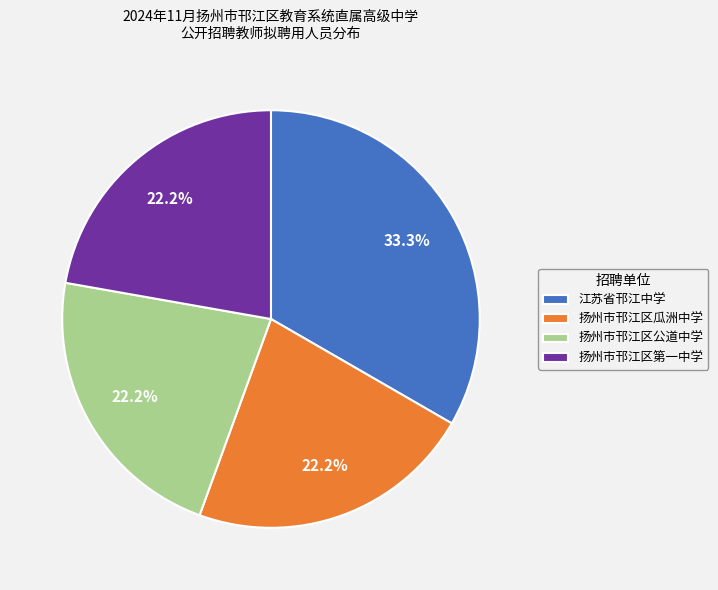

Between 江苏省邗江中学 and 扬州市邗江区第一中学, which is larger?

江苏省邗江中学